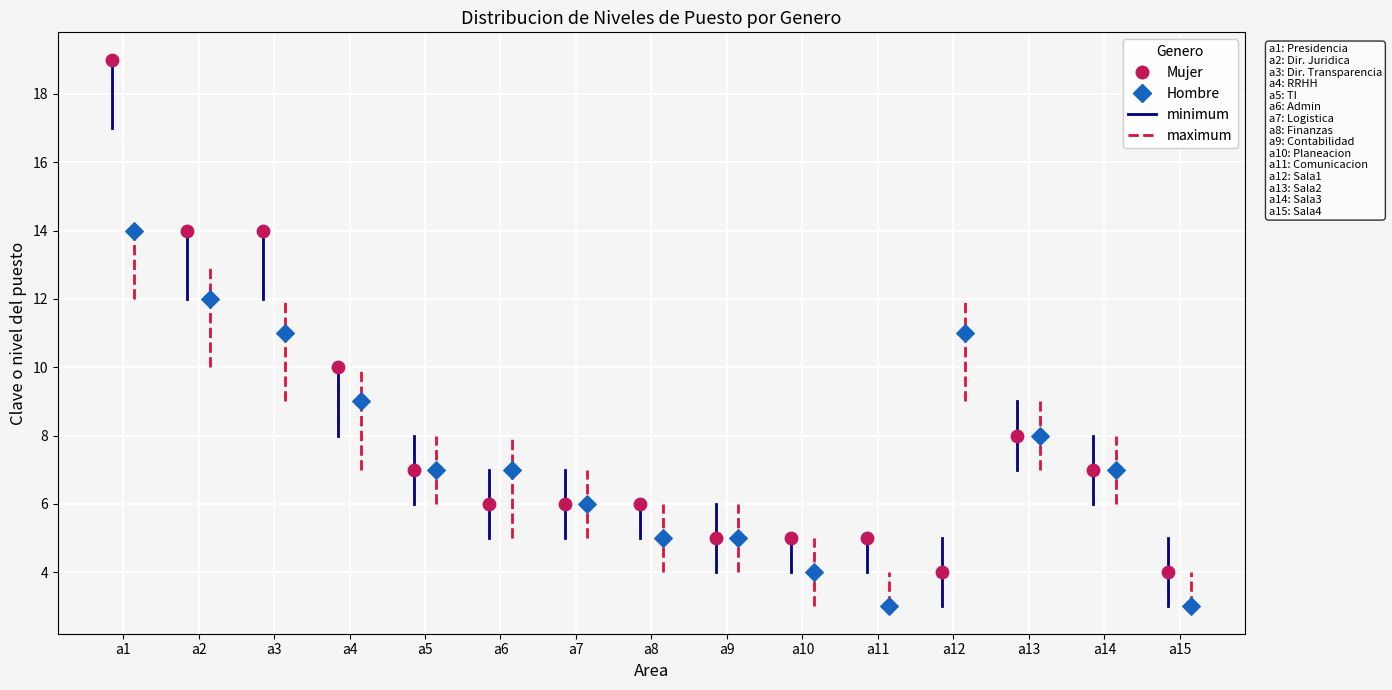

Which series contains the lowest Y value?

Hombre